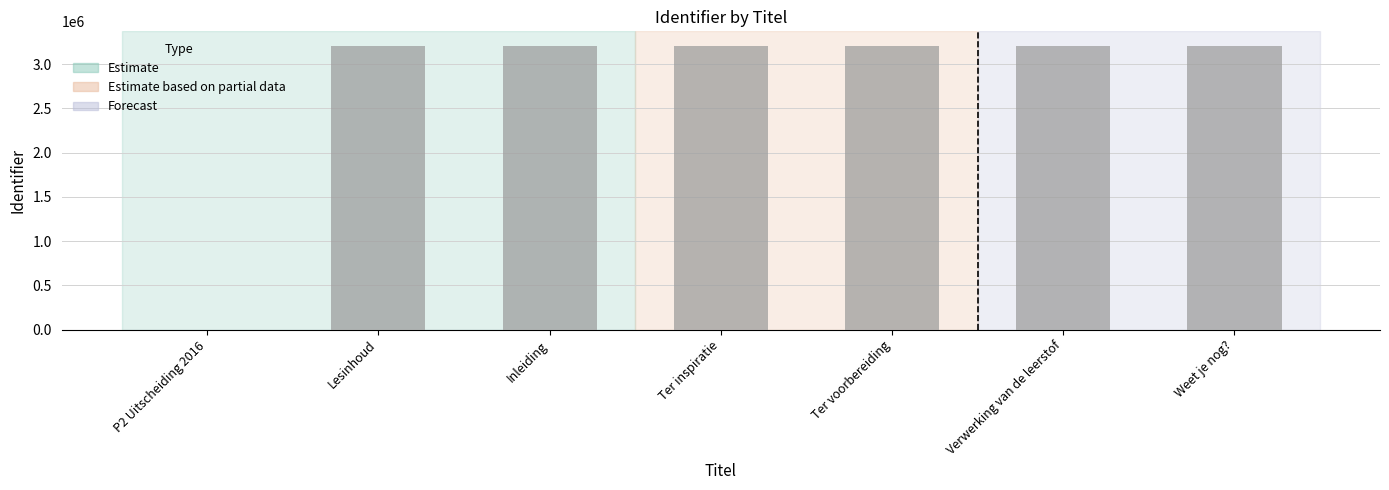

What is the sum of the values at Weet je nog? and Verwerking van de leerstof?

6420135